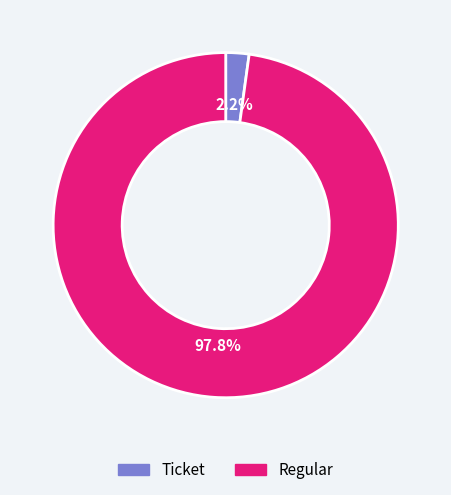

Between Regular and Ticket, which is larger?

Regular